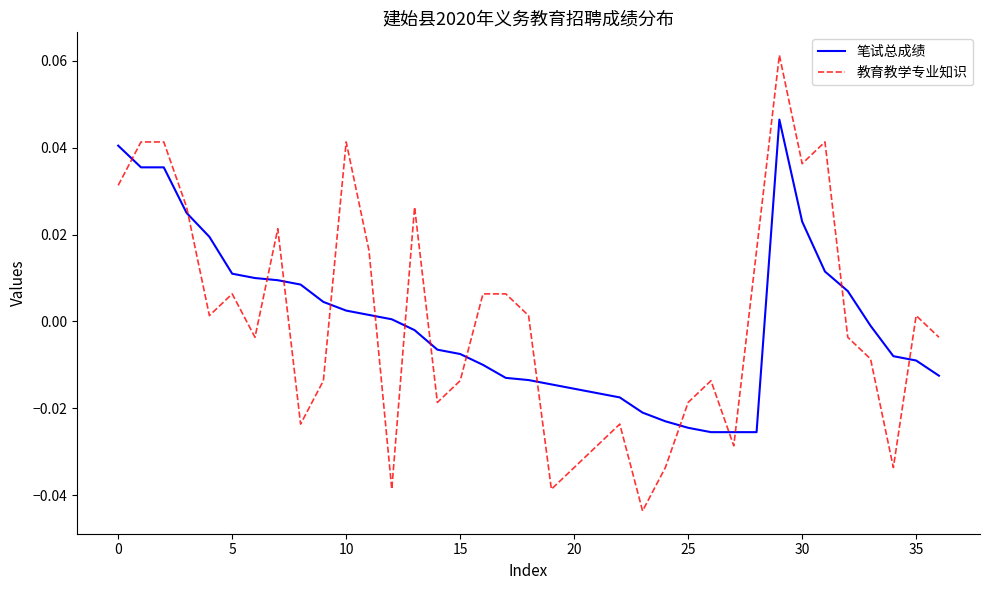

True or false: 教育教学专业知识 and 笔试总成绩 intersect in this chart.

True